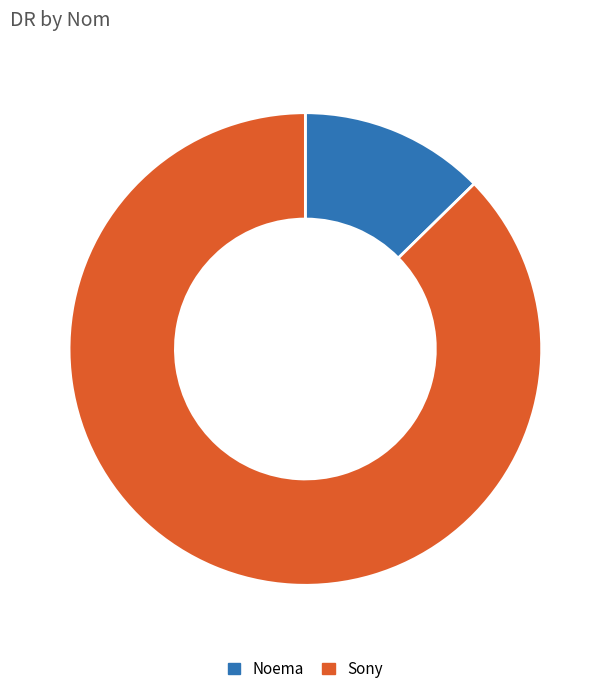

What is the ratio of the value at Sony to the value at Noema?

6.9